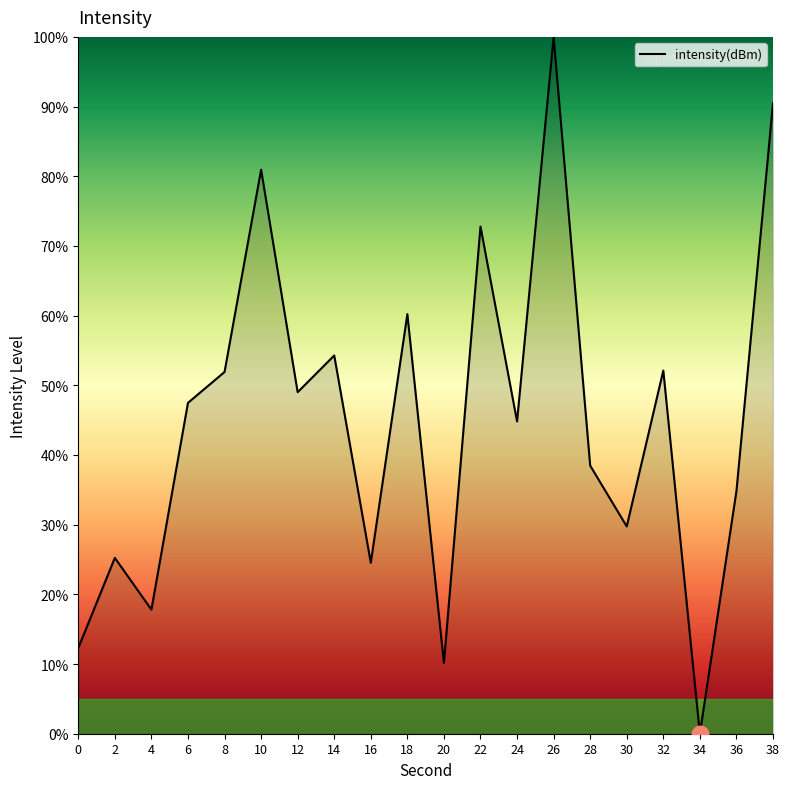

What is the sum of all values?

897.1